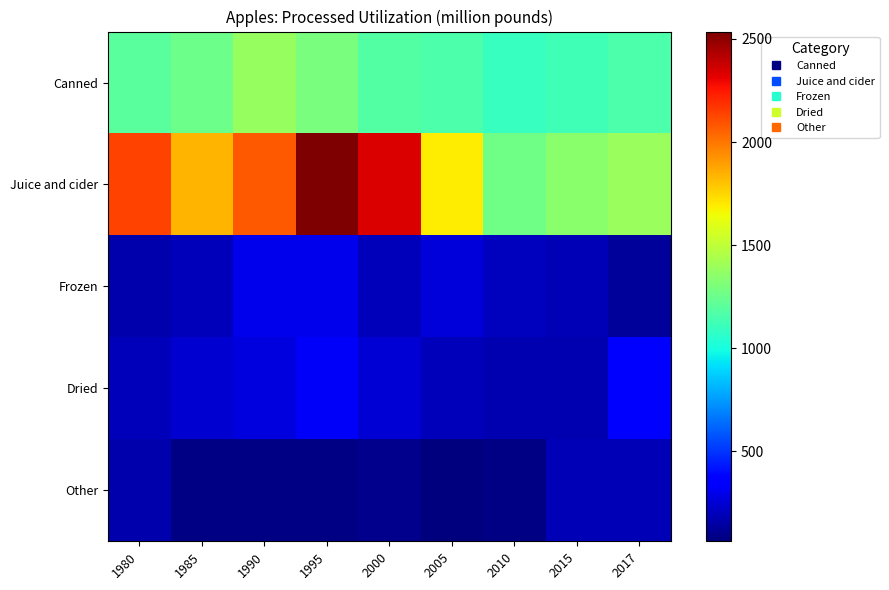

How many series are shown in this chart?

5